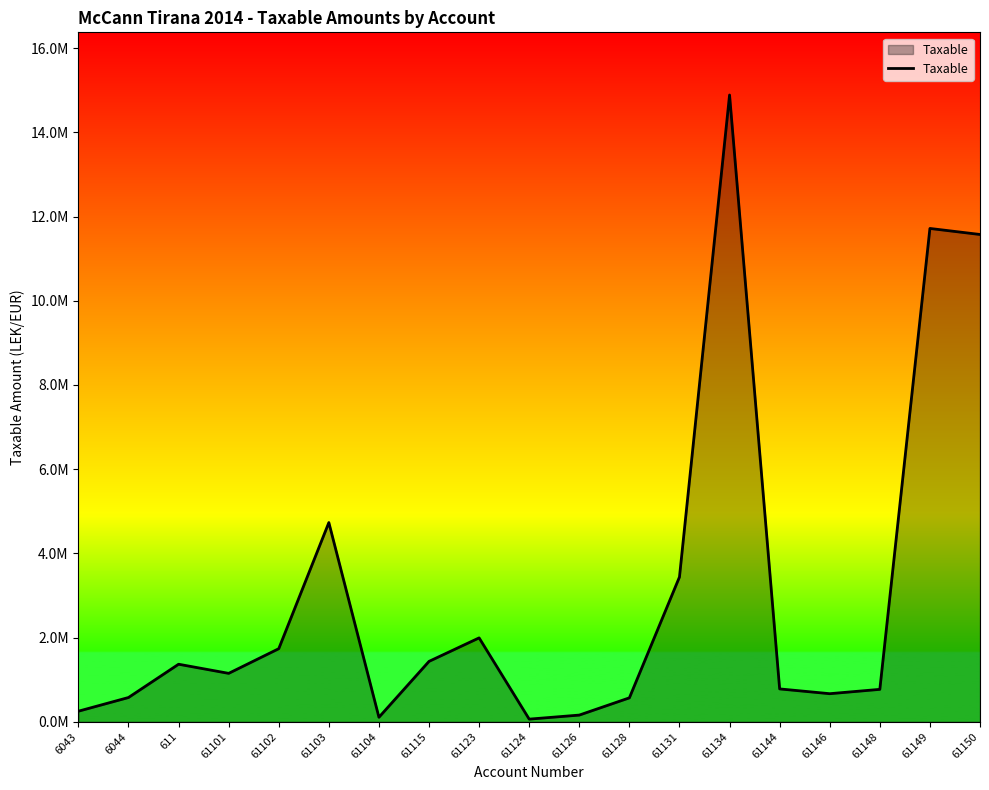

What value does the data have at 61150?

11574631.1